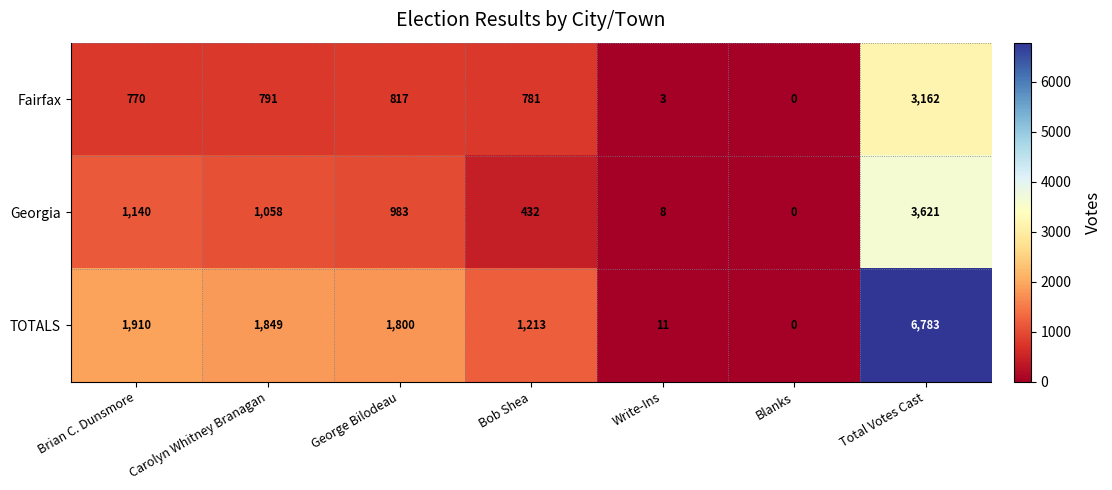

The value of TOTALS at Brian C. Dunsmore is 1910. True or false?

True